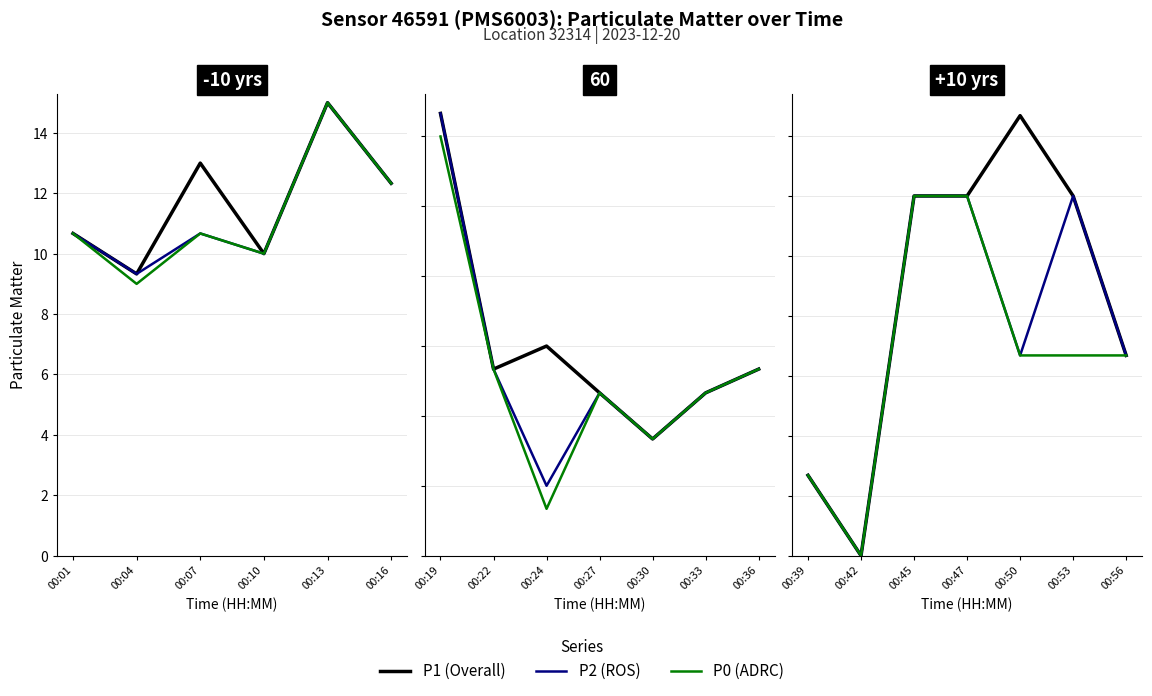

Is the value of P2 (ROS) at 00:42 greater than the value of P1 (Overall) at 00:47?

No